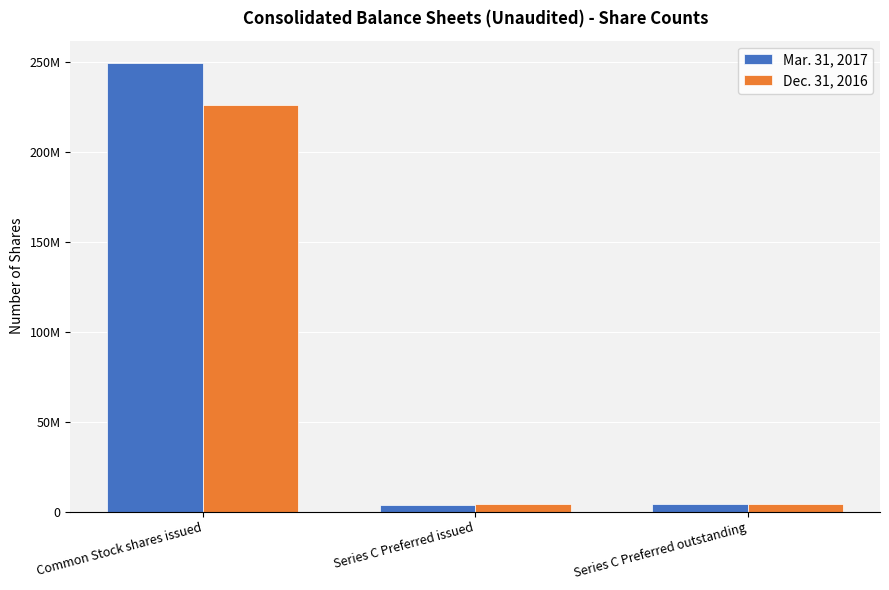

List the series in order of their peak value, lowest first.

Dec. 31, 2016, Mar. 31, 2017